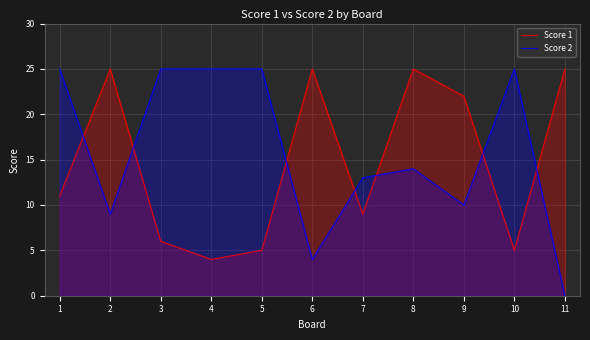

What is the sum of the Score 1 values at 3 and 6?

31